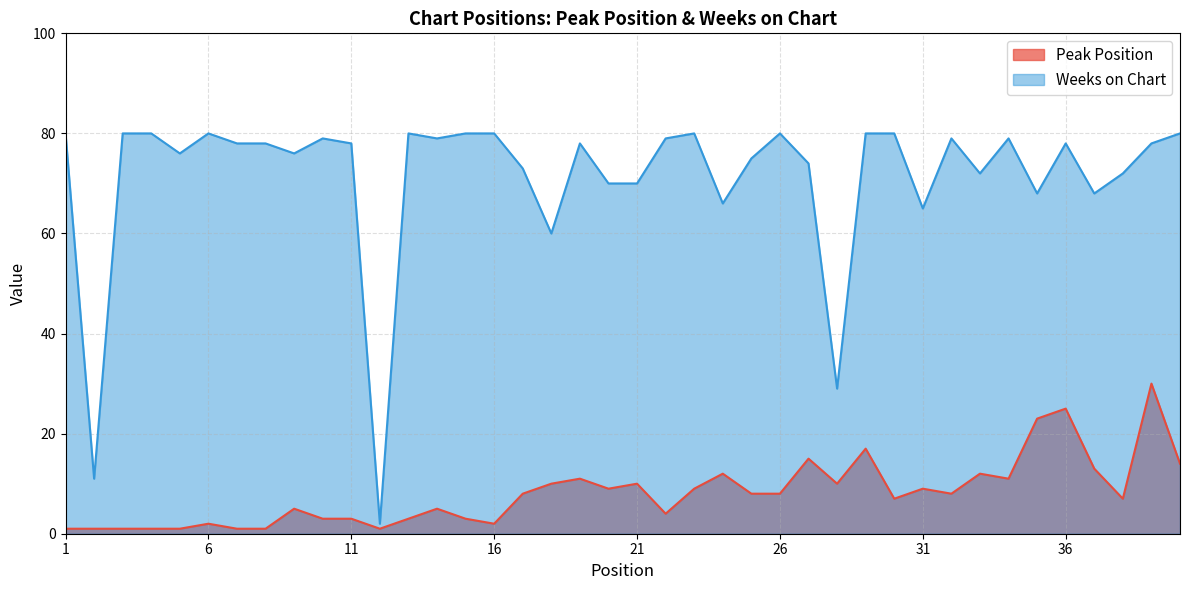

What is the maximum value shown in the chart?

80